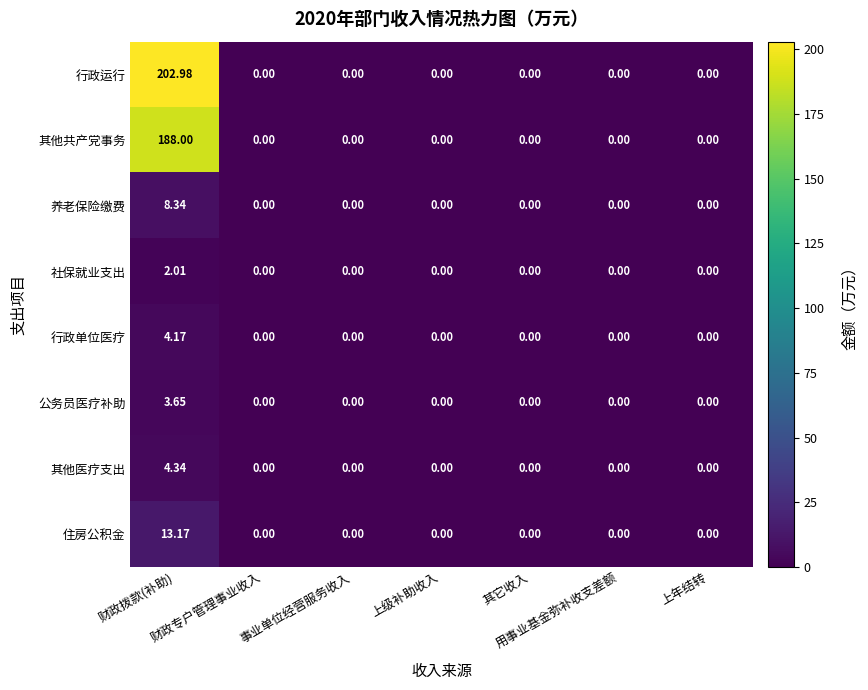

Rank the series by their maximum value, from lowest to highest.

社保就业支出, 公务员医疗补助, 行政单位医疗, 其他医疗支出, 养老保险缴费, 住房公积金, 其他共产党事务, 行政运行